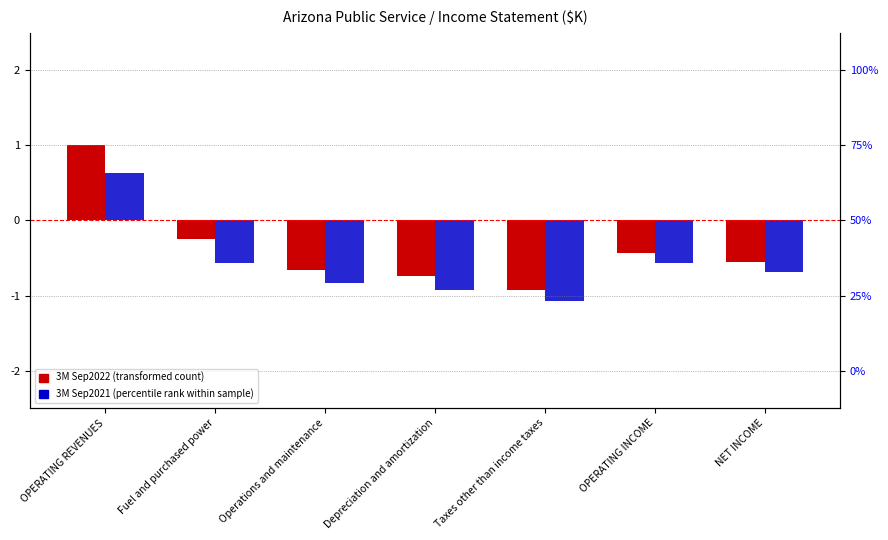

At which category is the sum across all series the highest?

OPERATING REVENUES